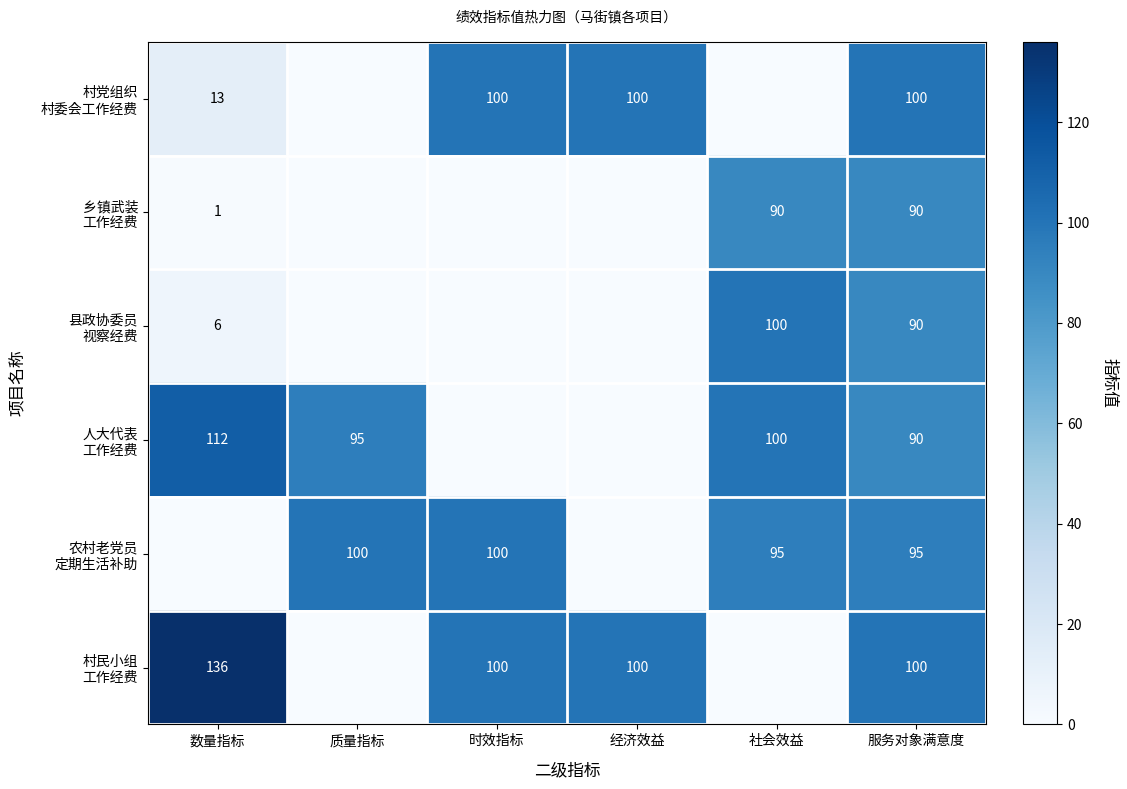

The value of 村民小组 工作经费 at 社会效益 is 0. True or false?

True